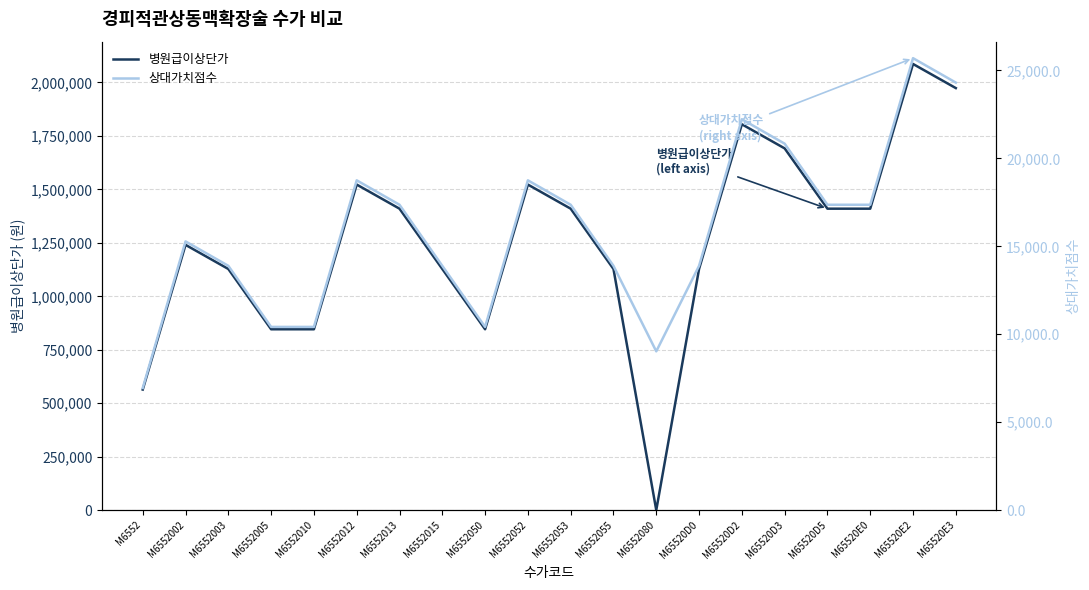

What is the difference between the 병원급이상단가 values at M6552055 and M6552012?

394770